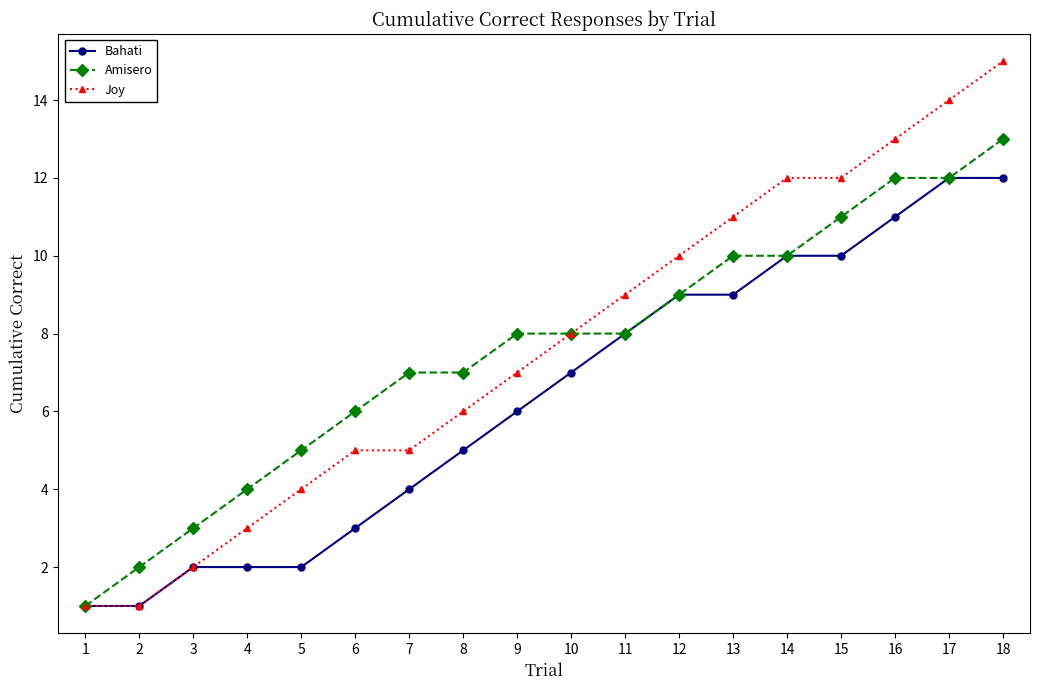

What is the difference between the Joy values at 1 and 6?

4